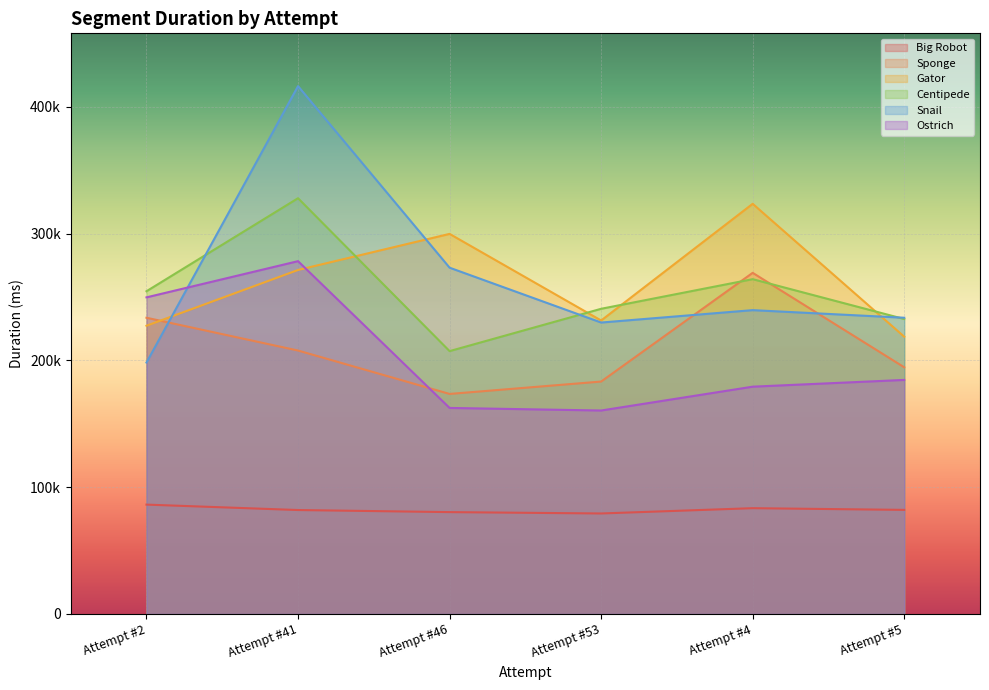

Is it true that Big Robot equals 86254 at Attempt #2?

True